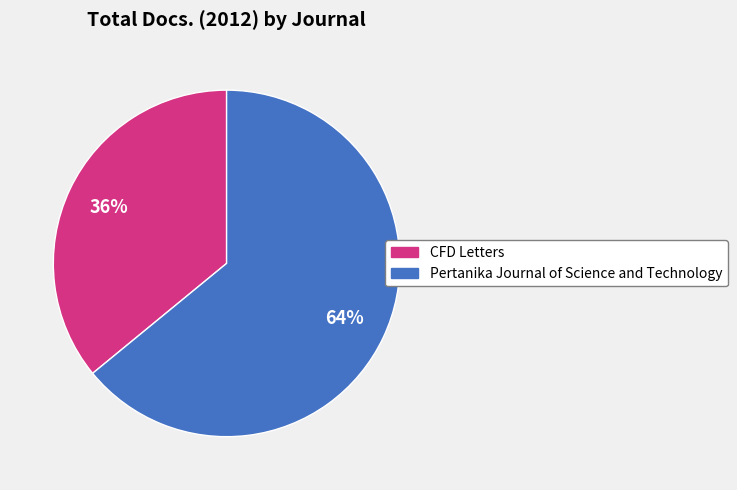

To the nearest percent, what percentage of the pie is CFD Letters?

36%